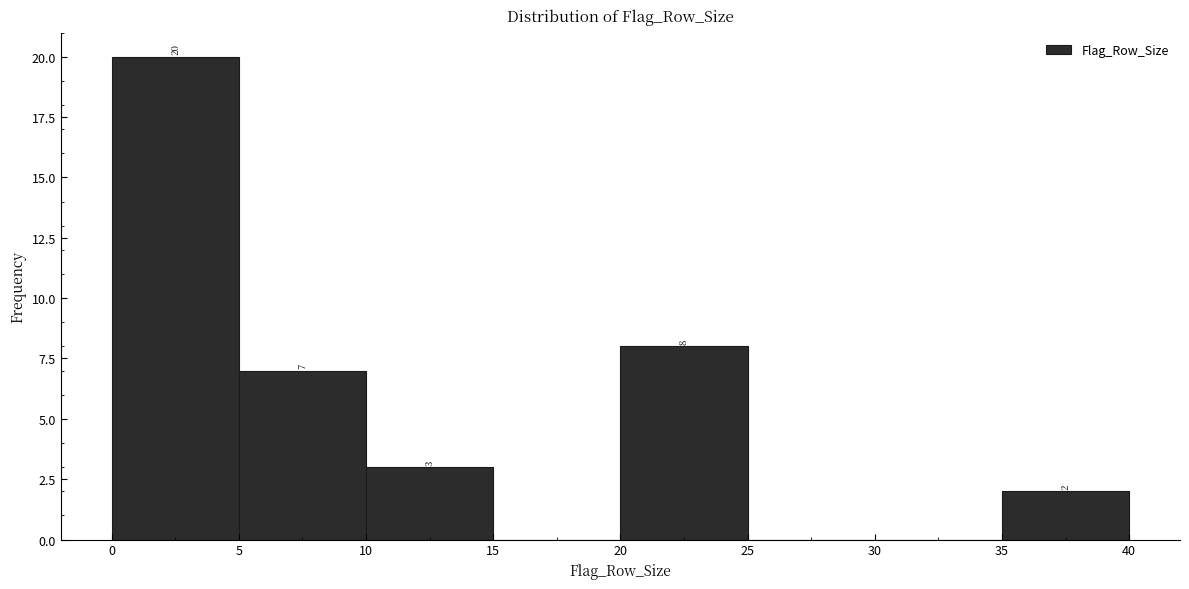

Which range on the x-axis has the tallest bar?

0 to 5